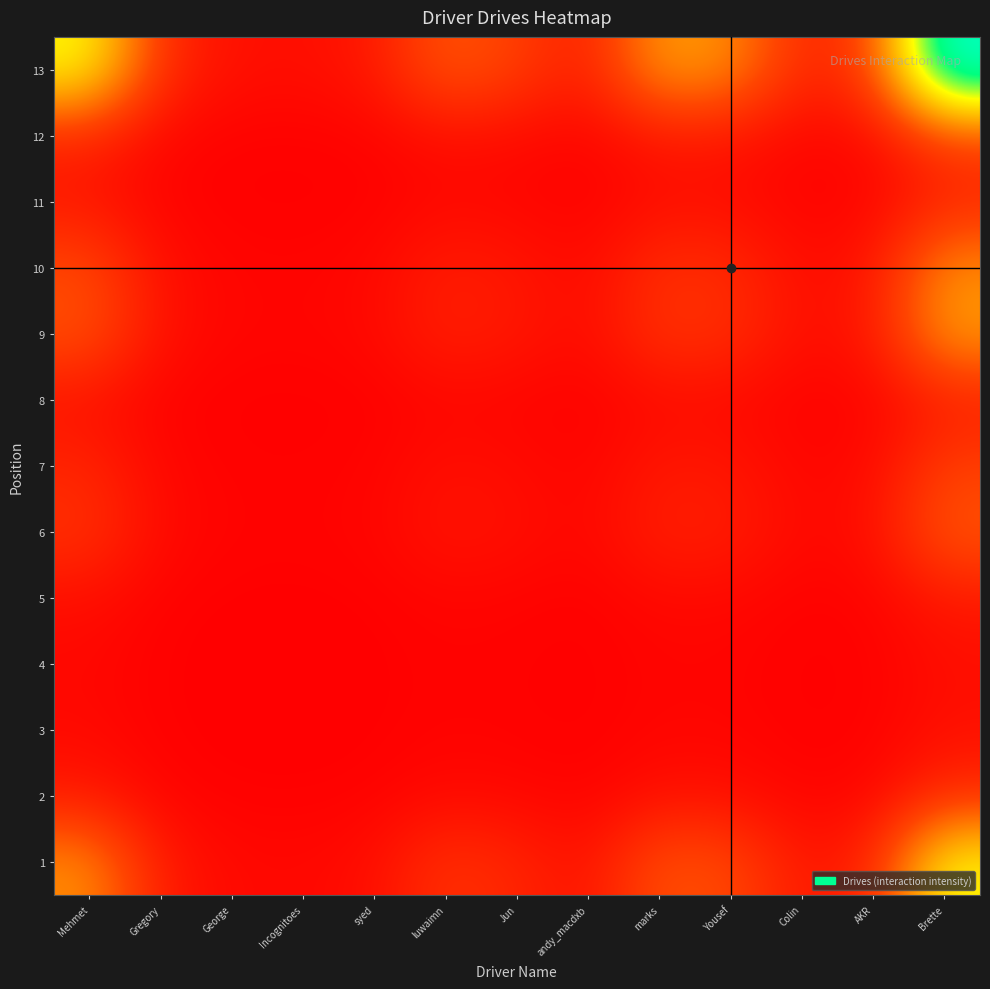

Reading left to right, what are all the values shown in this chart?

1: Mehmet=58.2	Gregory=12.5	George=4.8	Incognitoes=4.2	syed=7.1	luwaimn=24.4	Jun=17.8	andy_macdxb=8.3	marks=38.0	Yousef=34.4	Colin=10.7	AKR=17.8	Brette=98.0
2: Mehmet=12.5	Gregory=2.7	George=1.0	Incognitoes=0.9	syed=1.5	luwaimn=5.2	Jun=3.8	andy_macdxb=1.8	marks=8.1	Yousef=7.4	Colin=2.3	AKR=3.8	Brette=21.0
3: Mehmet=4.8	Gregory=1.0	George=0.4	Incognitoes=0.3	syed=0.6	luwaimn=2.0	Jun=1.5	andy_macdxb=0.7	marks=3.1	Yousef=2.8	Colin=0.9	AKR=1.5	Brette=8.0
4: Mehmet=4.2	Gregory=0.9	George=0.3	Incognitoes=0.3	syed=0.5	luwaimn=1.7	Jun=1.3	andy_macdxb=0.6	marks=2.7	Yousef=2.5	Colin=0.8	AKR=1.3	Brette=7.0
5: Mehmet=7.1	Gregory=1.5	George=0.6	Incognitoes=0.5	syed=0.9	luwaimn=3.0	Jun=2.2	andy_macdxb=1.0	marks=4.7	Yousef=4.2	Colin=1.3	AKR=2.2	Brette=12.0
6: Mehmet=24.4	Gregory=5.2	George=2.0	Incognitoes=1.7	syed=3.0	luwaimn=10.2	Jun=7.5	andy_macdxb=3.5	marks=15.9	Yousef=14.4	Colin=4.5	AKR=7.5	Brette=41.0
7: Mehmet=17.8	Gregory=3.8	George=1.5	Incognitoes=1.3	syed=2.2	luwaimn=7.5	Jun=5.5	andy_macdxb=2.5	marks=11.6	Yousef=10.5	Colin=3.3	AKR=5.5	Brette=30.0
8: Mehmet=8.3	Gregory=1.8	George=0.7	Incognitoes=0.6	syed=1.0	luwaimn=3.5	Jun=2.5	andy_macdxb=1.2	marks=5.4	Yousef=4.9	Colin=1.5	AKR=2.5	Brette=14.0
9: Mehmet=38.0	Gregory=8.1	George=3.1	Incognitoes=2.7	syed=4.7	luwaimn=15.9	Jun=11.6	andy_macdxb=5.4	marks=24.8	Yousef=22.5	Colin=7.0	AKR=11.6	Brette=64.0
10: Mehmet=34.4	Gregory=7.4	George=2.8	Incognitoes=2.5	syed=4.2	luwaimn=14.4	Jun=10.5	andy_macdxb=4.9	marks=22.5	Yousef=20.4	Colin=6.3	AKR=10.5	Brette=58.0
11: Mehmet=10.7	Gregory=2.3	George=0.9	Incognitoes=0.8	syed=1.3	luwaimn=4.5	Jun=3.3	andy_macdxb=1.5	marks=7.0	Yousef=6.3	Colin=2.0	AKR=3.3	Brette=18.0
12: Mehmet=17.8	Gregory=3.8	George=1.5	Incognitoes=1.3	syed=2.2	luwaimn=7.5	Jun=5.5	andy_macdxb=2.5	marks=11.6	Yousef=10.5	Colin=3.3	AKR=5.5	Brette=30.0
13: Mehmet=98.0	Gregory=21.0	George=8.0	Incognitoes=7.0	syed=12.0	luwaimn=41.0	Jun=30.0	andy_macdxb=14.0	marks=64.0	Yousef=58.0	Colin=18.0	AKR=30.0	Brette=165.0